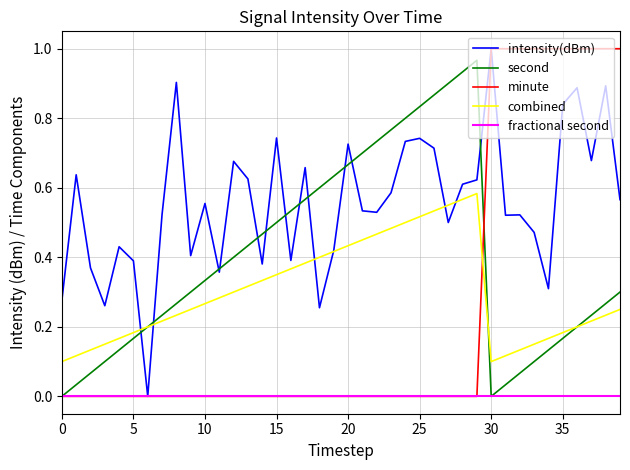

Which series has the largest total across all categories?

intensity(dBm)